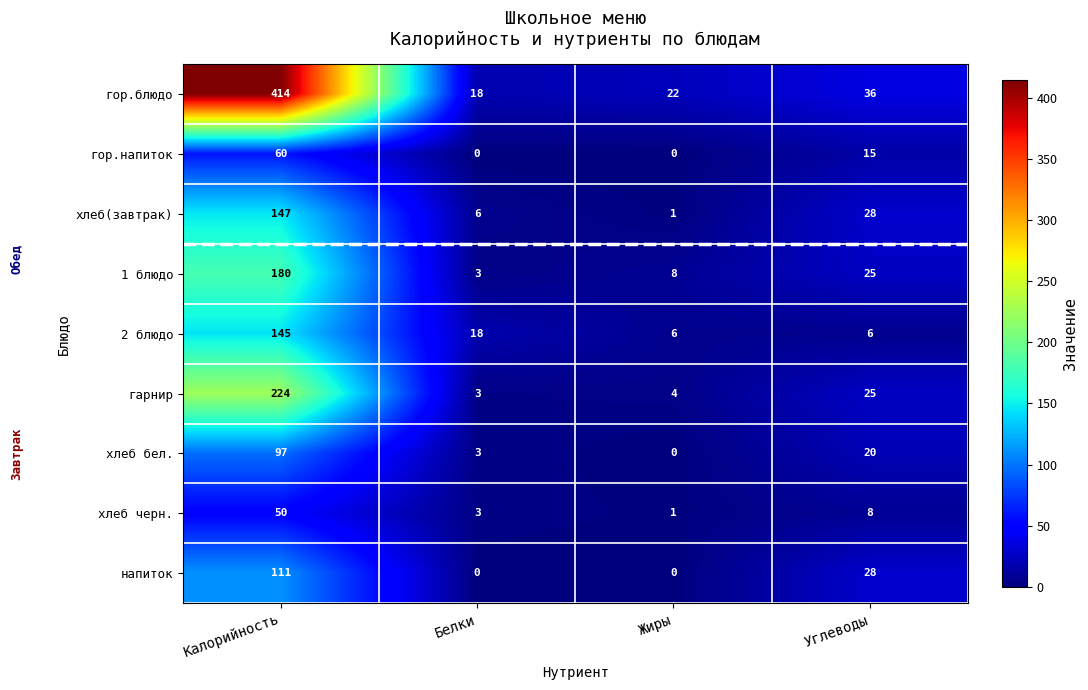

What is the difference between the second highest and minimum values in the гор.напиток series?

15